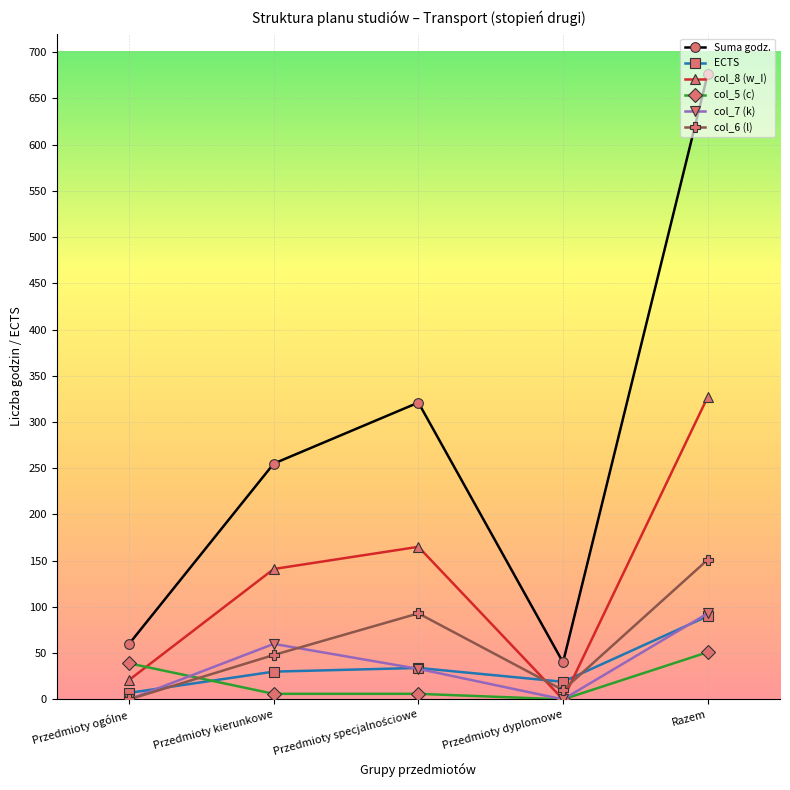

Is it true that Suma godz. equals 95 at Przedmioty ogólne?

False